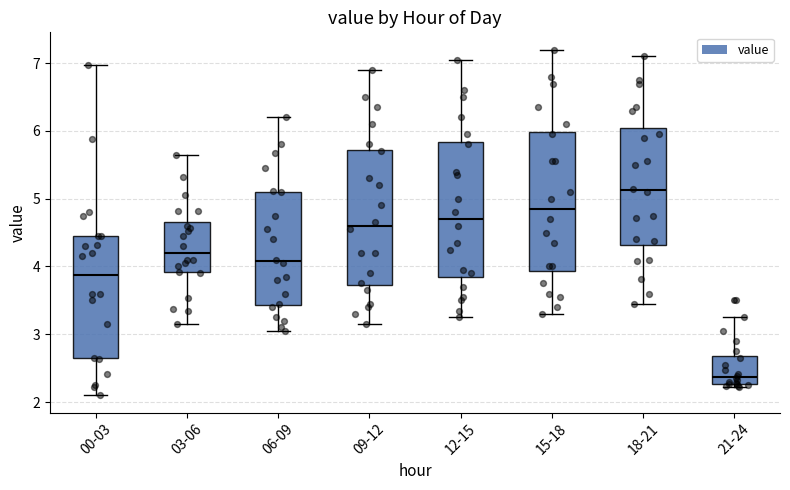

Where does the median line of the box for 12-15 sit on the y-axis? The values are not printed on the chart, so give them approximately, as read against the axis.

4.7